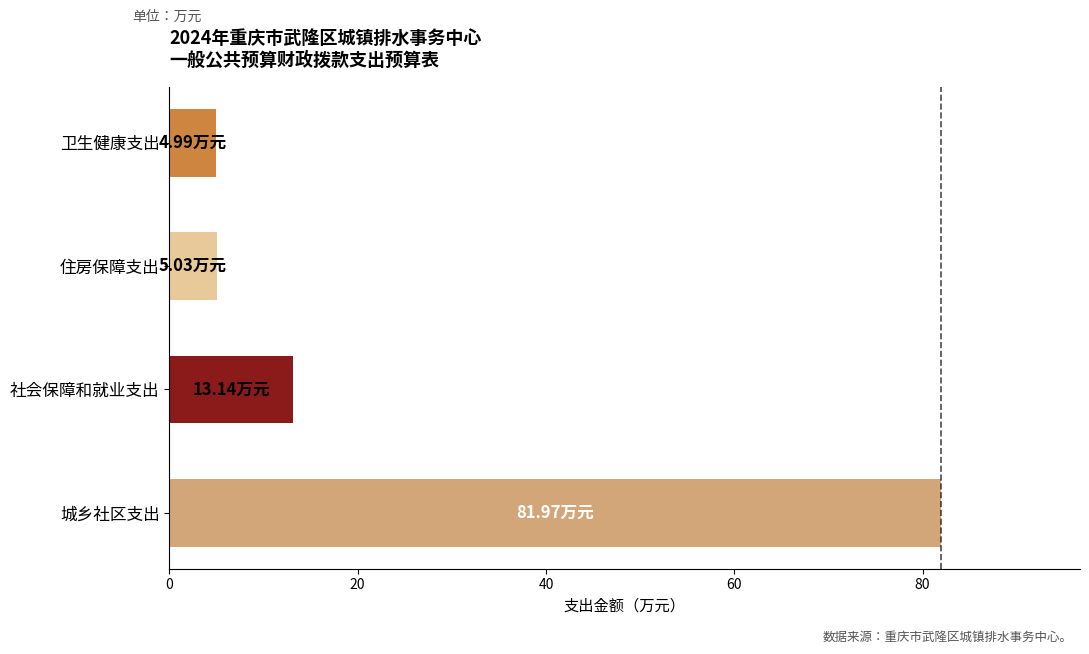

What is the sum of all values?

105.1